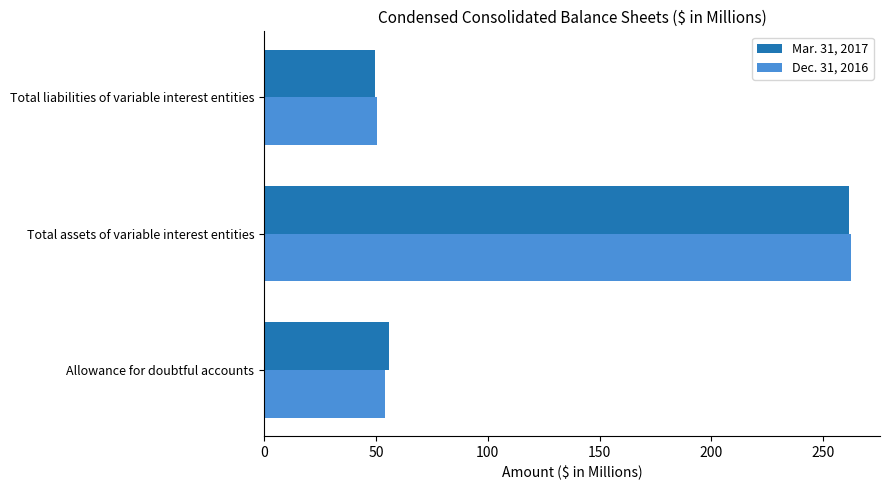

At which label is Dec. 31, 2016 closest to 156?

Allowance for doubtful accounts